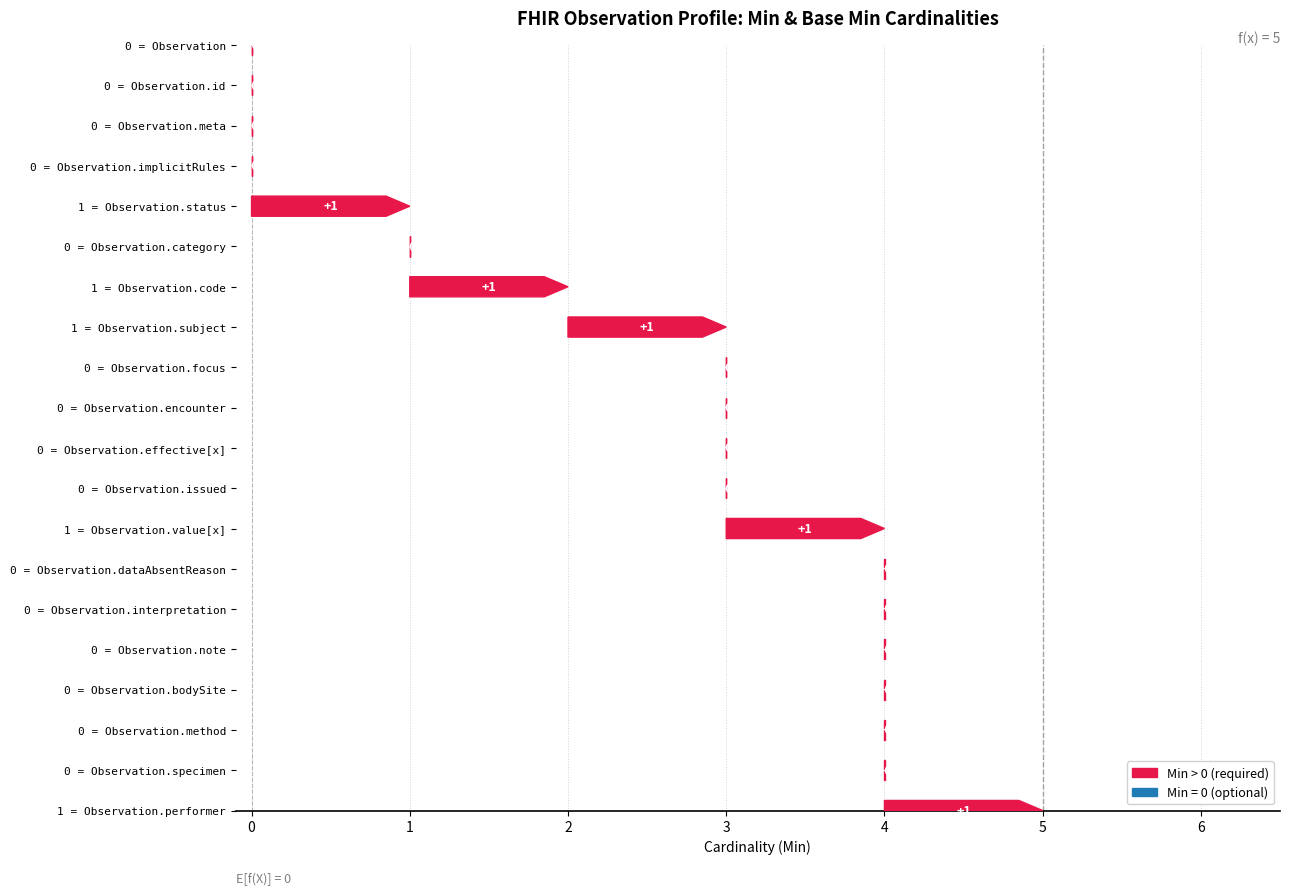

What is the maximum value shown in the chart?

1